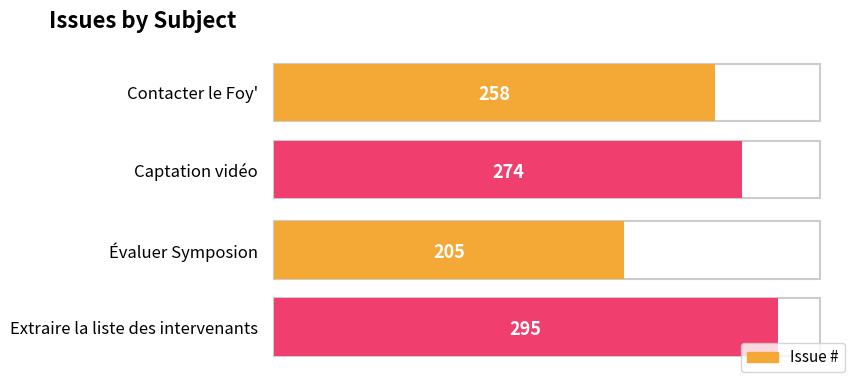

What is the greatest value displayed?

295